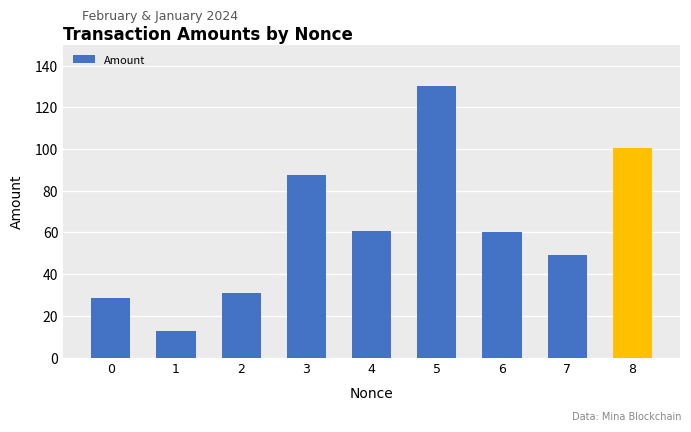

Reading left to right, list all the values displayed in this chart.

0=28.8	1=12.8	2=30.8	3=87.8	4=60.8	5=130.4	6=60.0	7=49.0	8=100.6